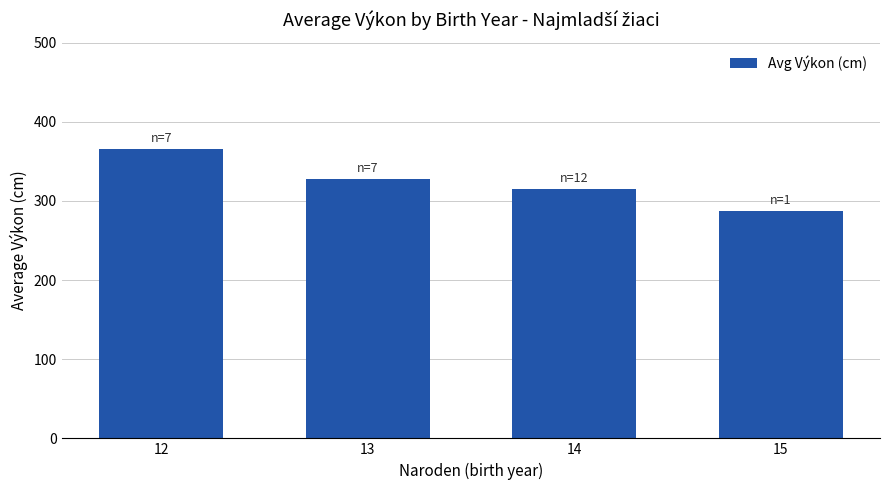

Count the values in the range 315 to 366.

3